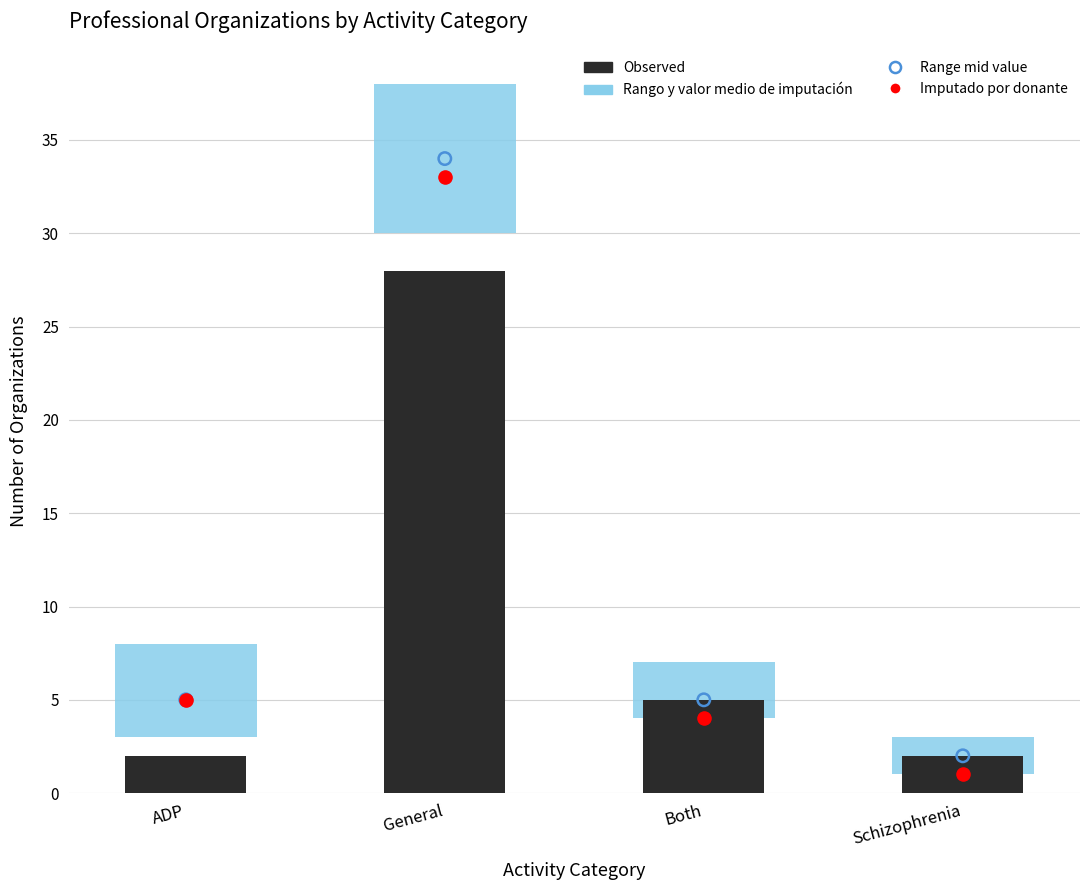

What is the ratio of the value at ADP to the value at General?

0.1